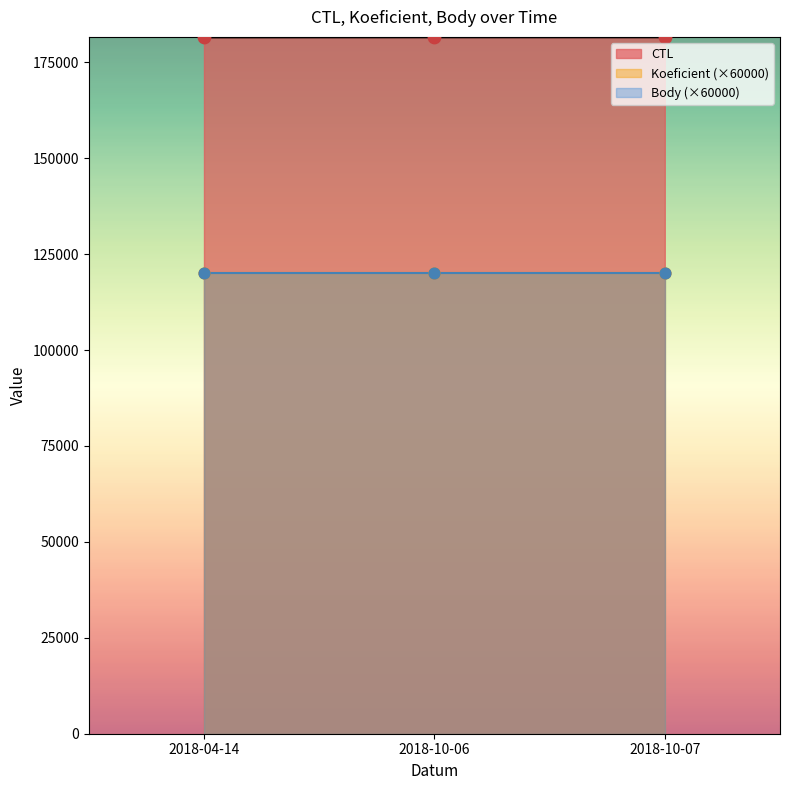

At which category is the sum across all series the highest?

2018-10-07